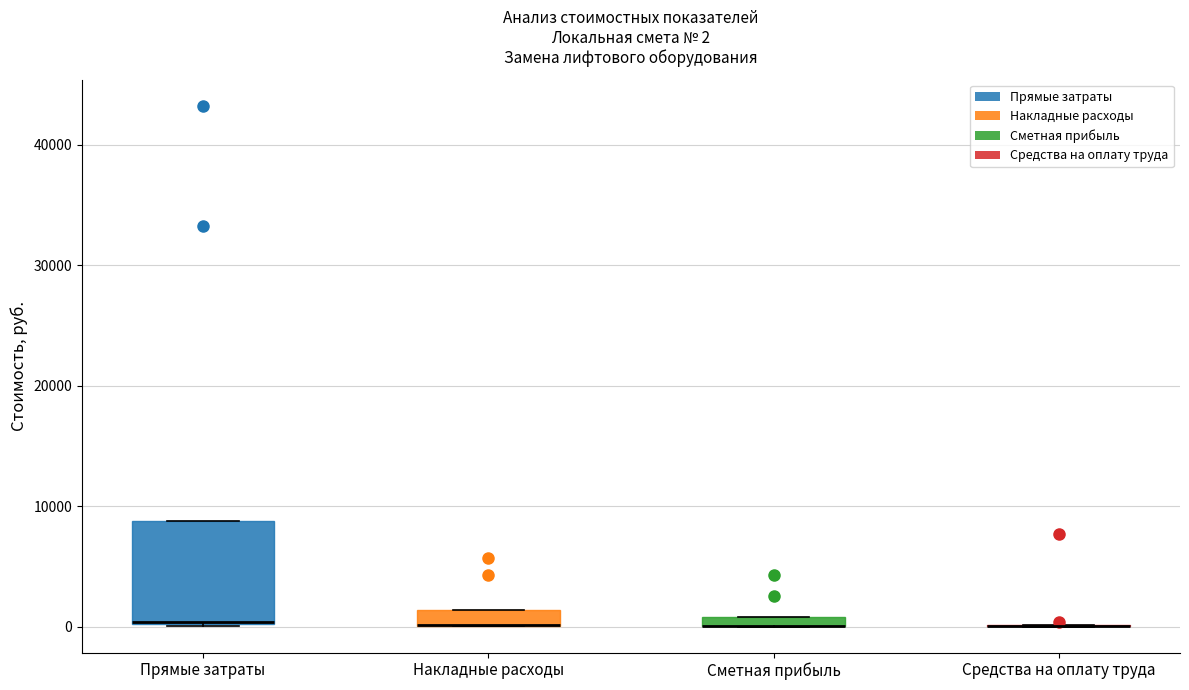

Which box is the tallest, from its lower edge to its upper edge?

Прямые затраты